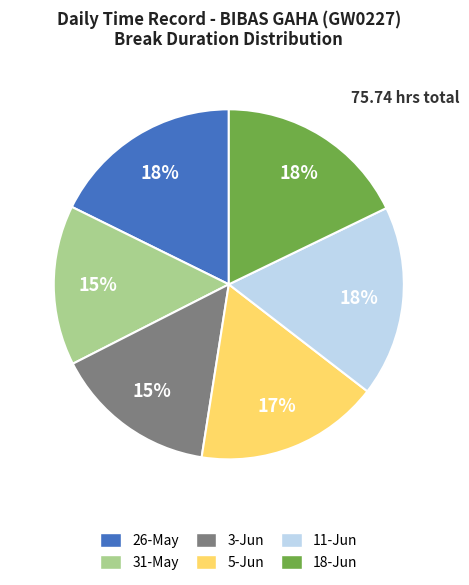

To the nearest percent, what is the difference between the largest and smallest slice percentages?

3%